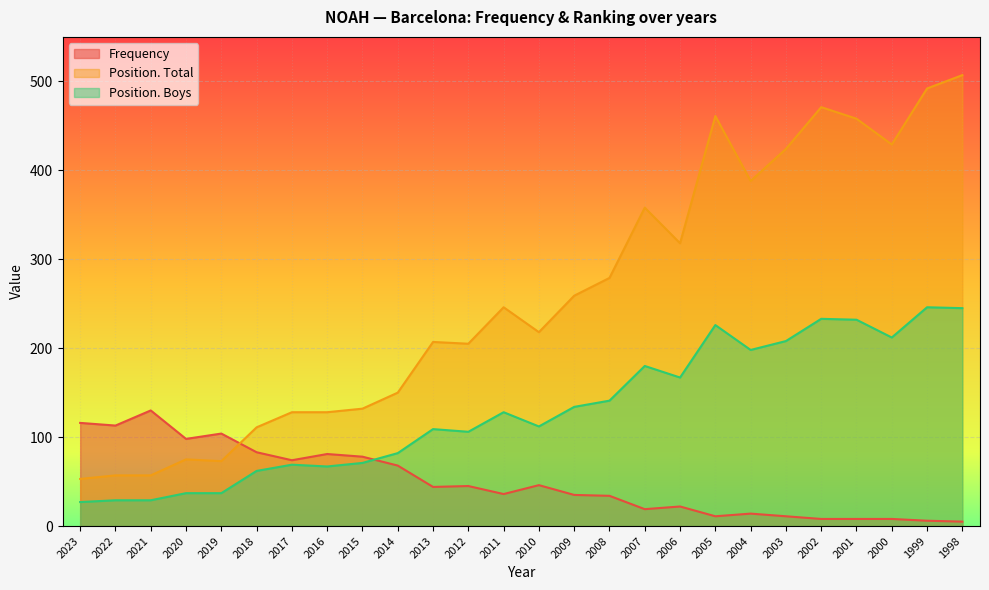

What is the difference between the maximum and minimum values in the Frequency series?

125